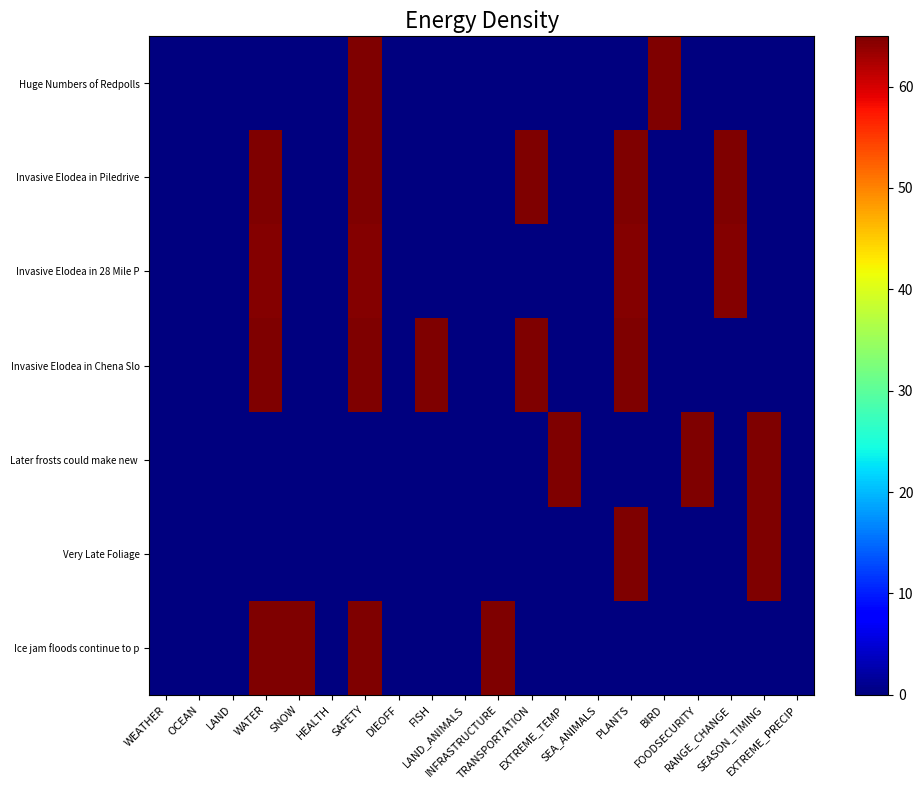

What is the total value across all series at WATER?

259.1